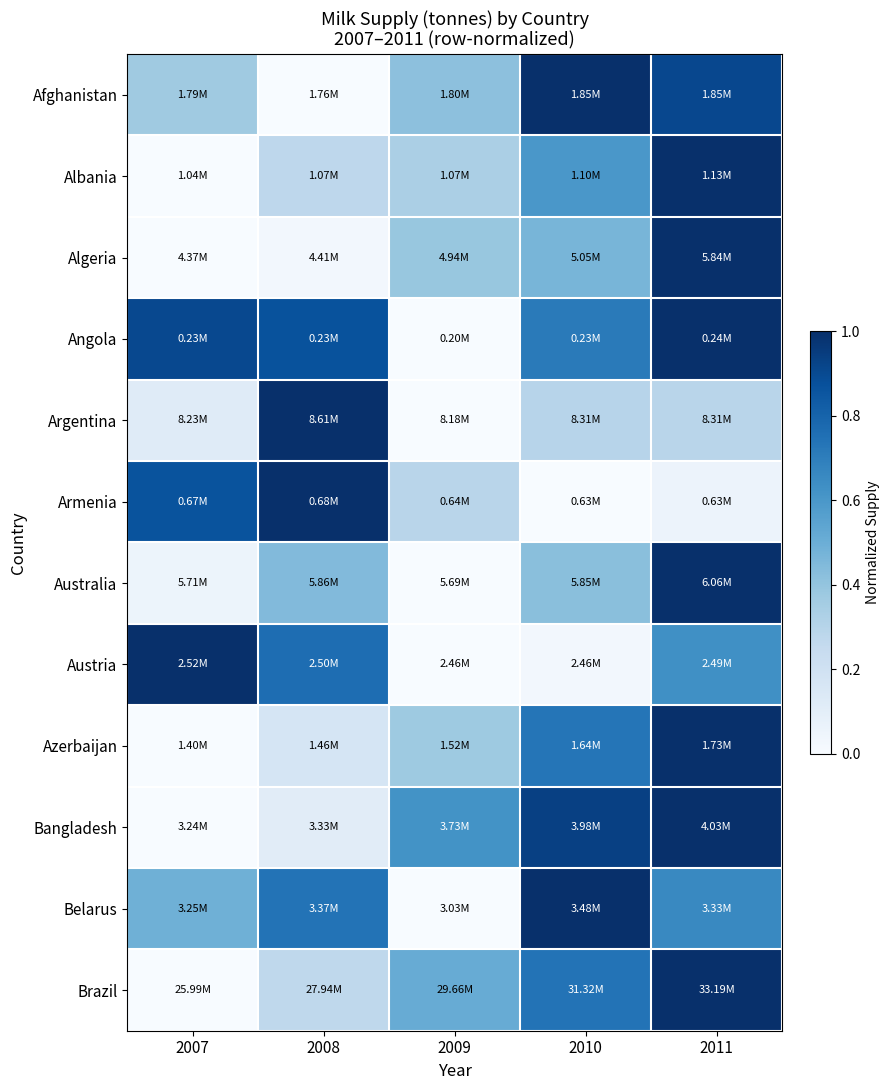

Which label corresponds to the largest value in the chart?

2011